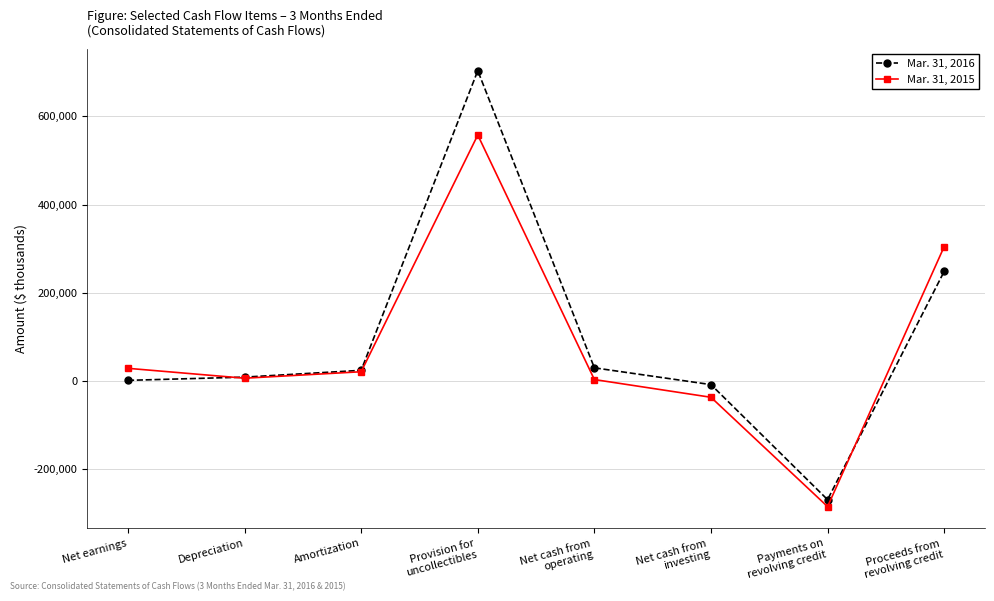

What is the sum of the Mar. 31, 2015 values at Proceeds from
revolving credit and Net earnings?

332539